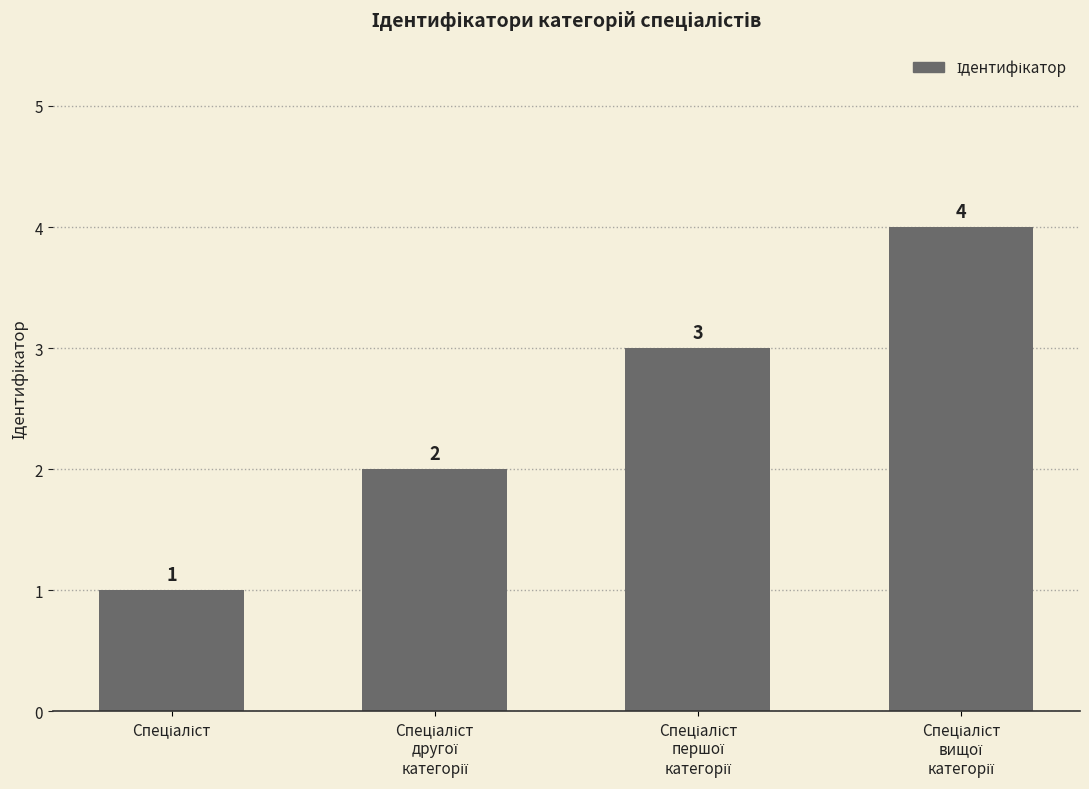

What is the difference between the maximum and minimum values?

3